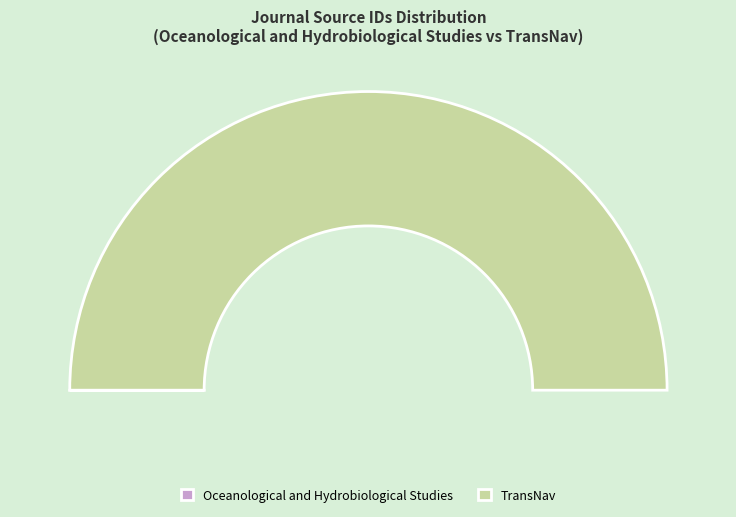

How many slices are in this pie chart?

2